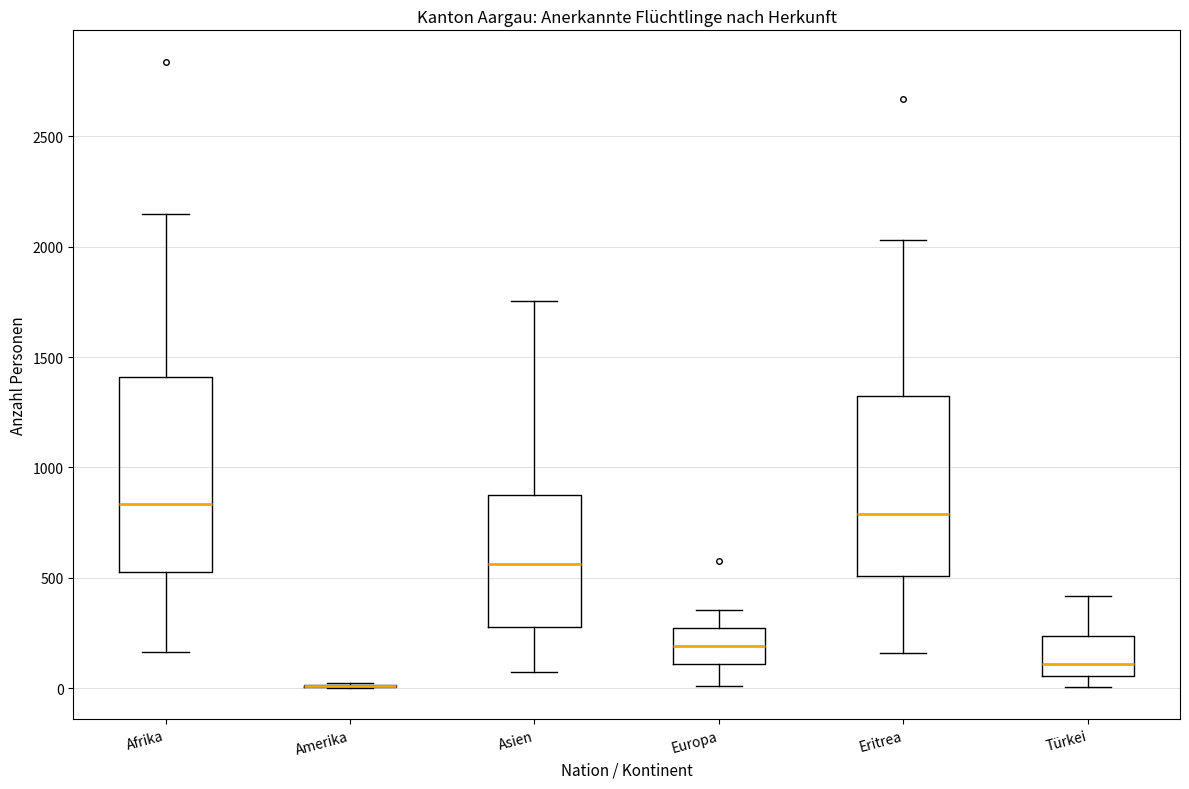

Where is the lower edge of the box for Afrika on the y-axis? The values are not printed on the chart, so give them approximately, as read against the axis.

550